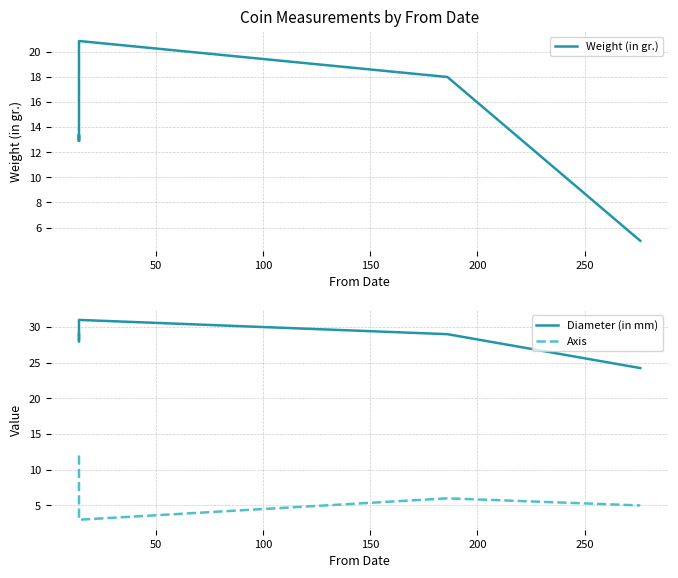

At 150, list the series in order from largest to smallest.

Diameter (in mm), Weight (in gr.), Axis